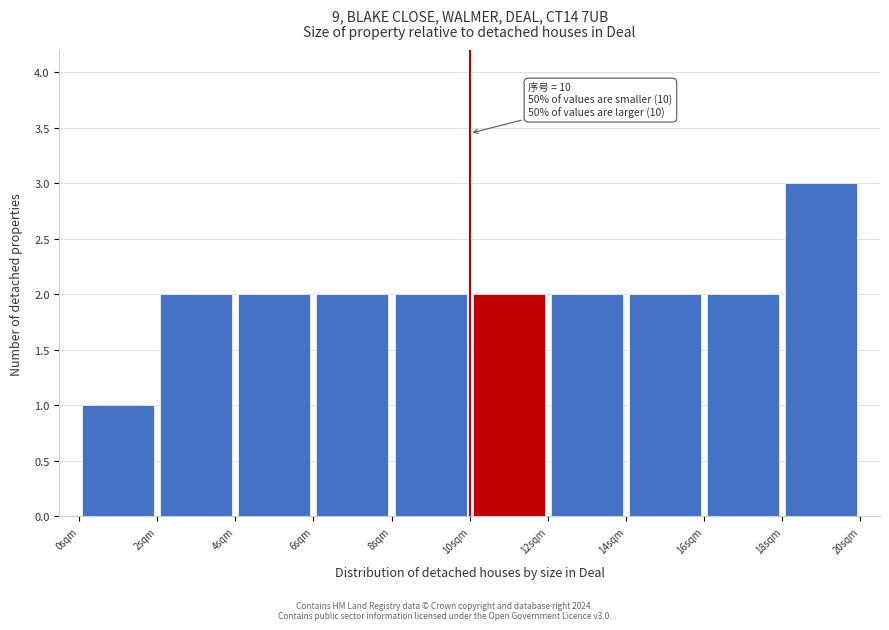

Over which range of the x-axis is the bar tallest?

18 to 20